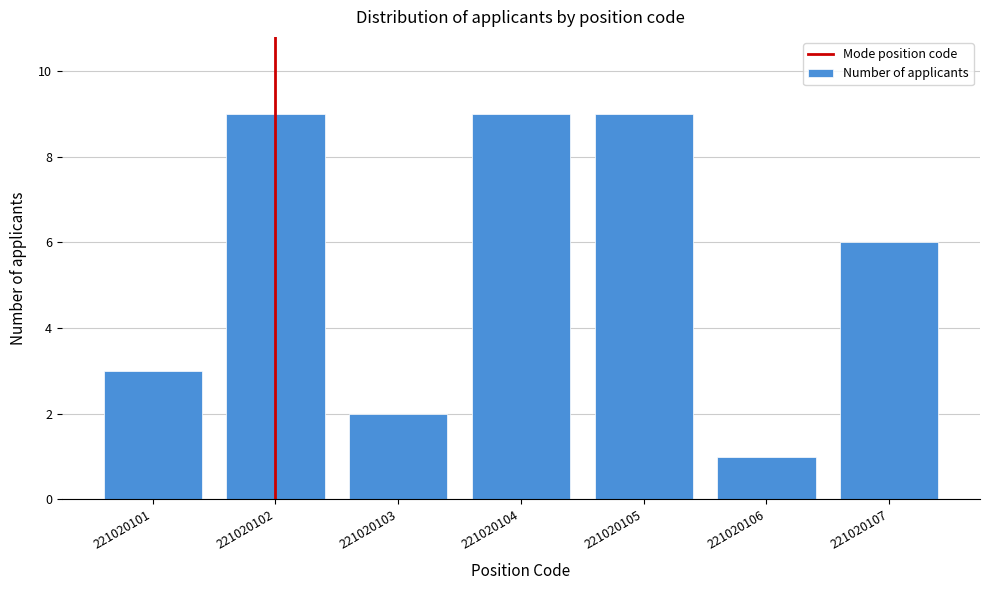

Reading left to right, transcribe all the data shown in this chart.

3	9	2	9	9	1	6